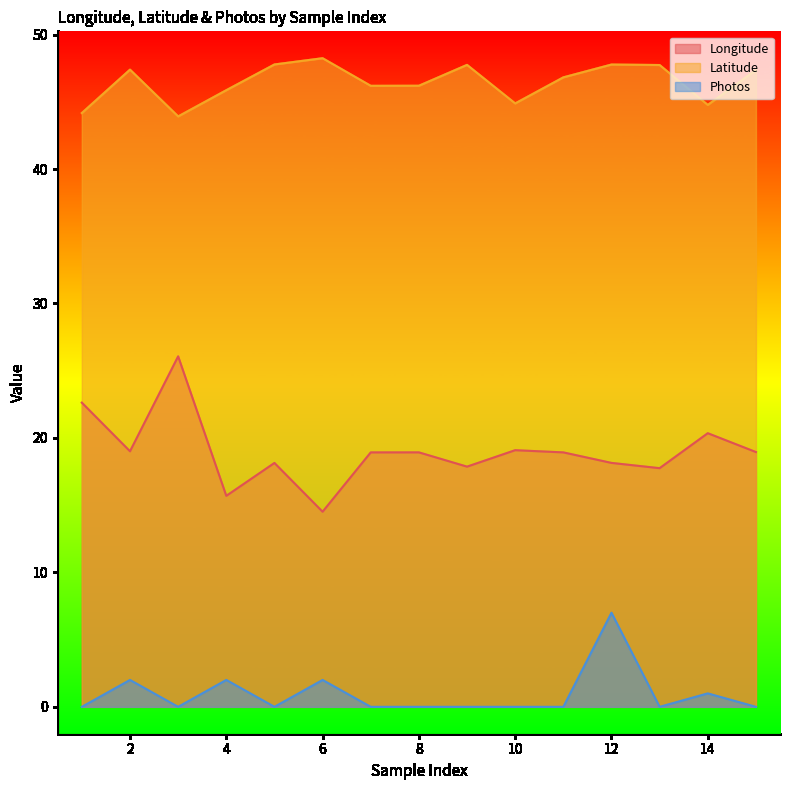

Where is the first local maximum for Longitude?

3